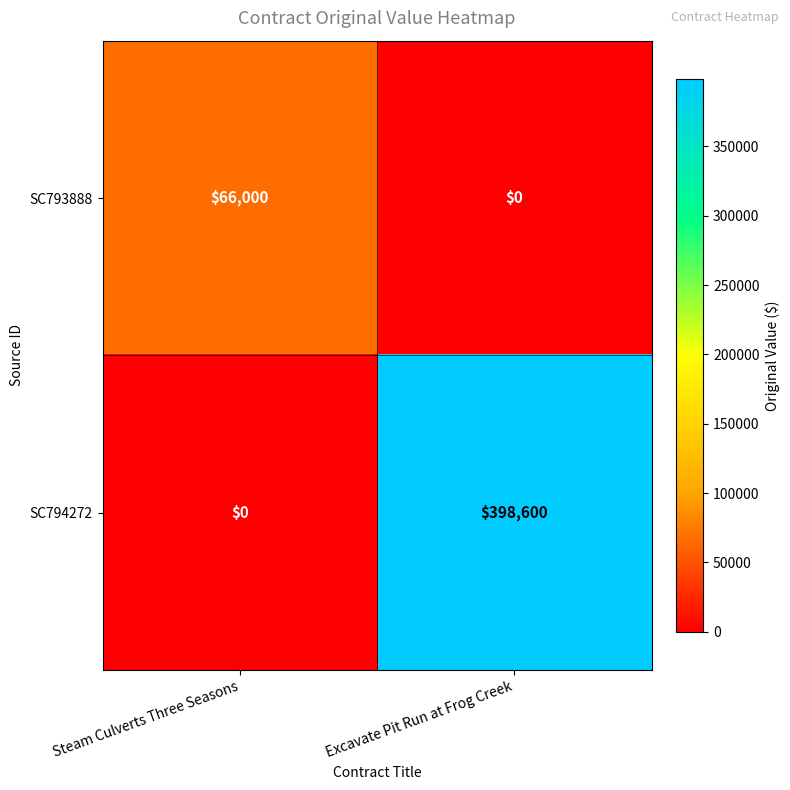

At Excavate Pit Run at Frog Creek, list the series in order from smallest to largest.

SC793888, SC794272